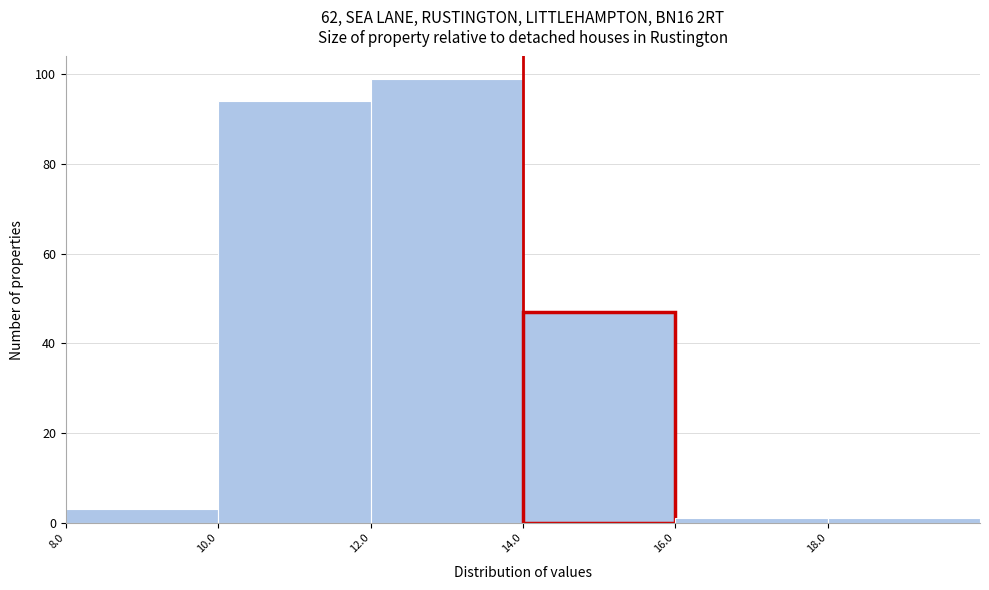

Which range on the x-axis has the tallest bar?

12 to 14